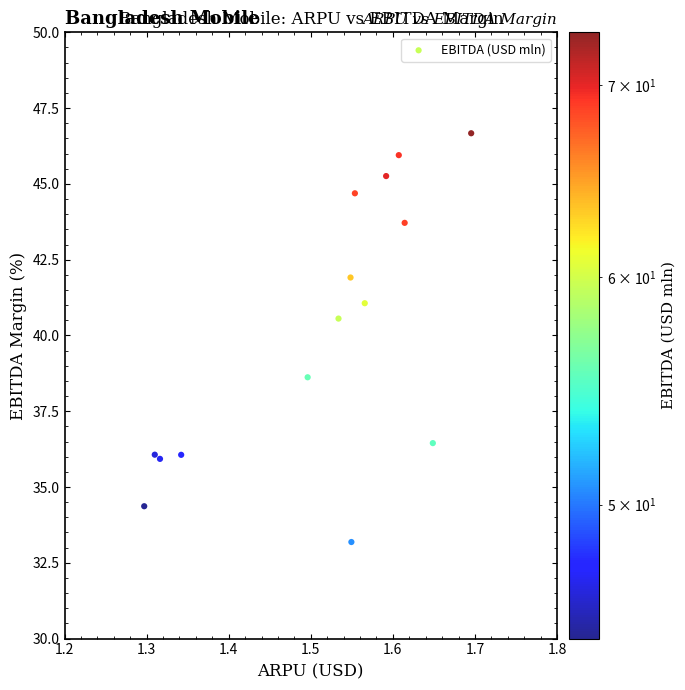

What Y value in the scatter plot is closest to 39?

38.6